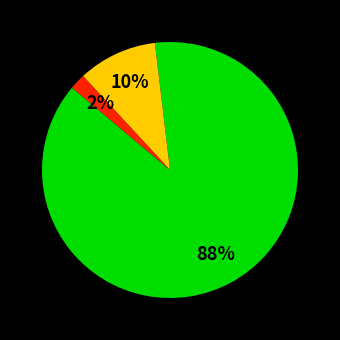

To the nearest percent, what is the average slice percentage?

33%